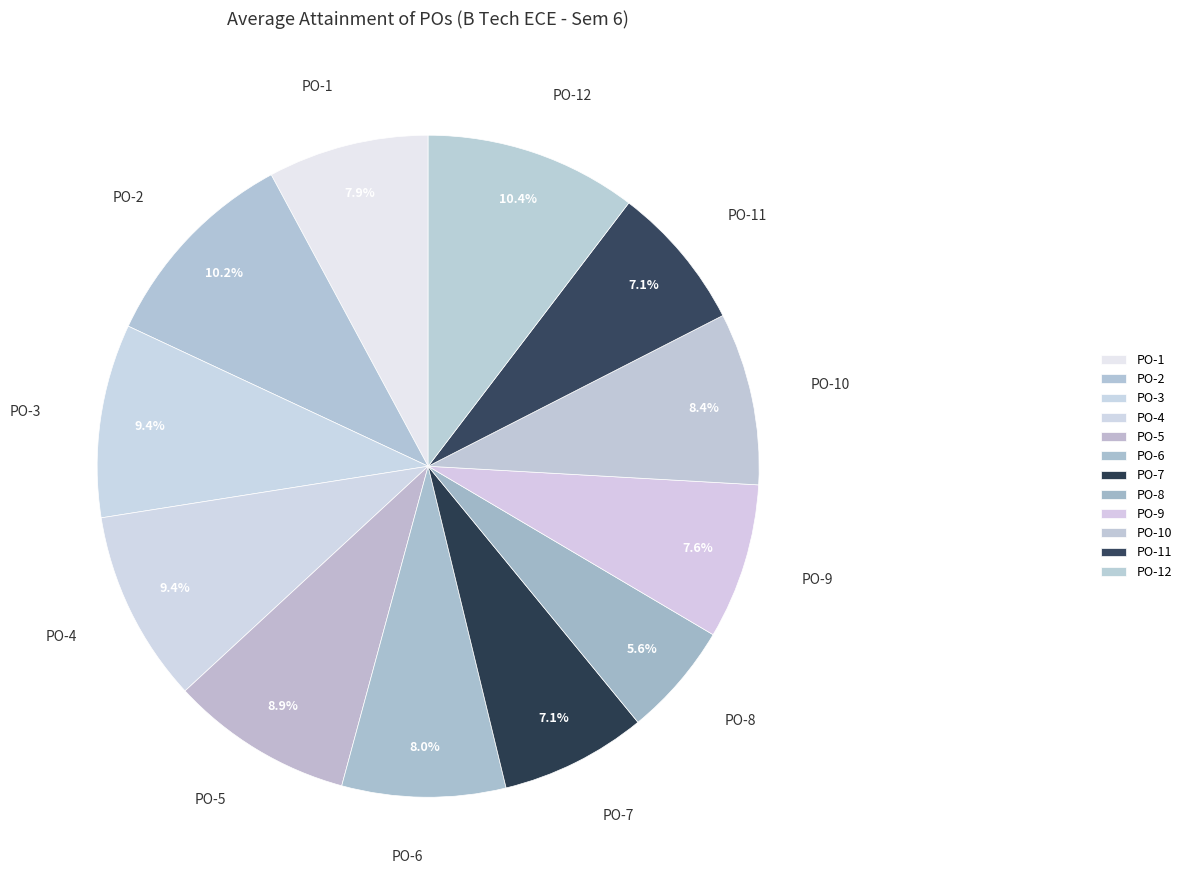

To the nearest percent, what is the average slice percentage?

8%